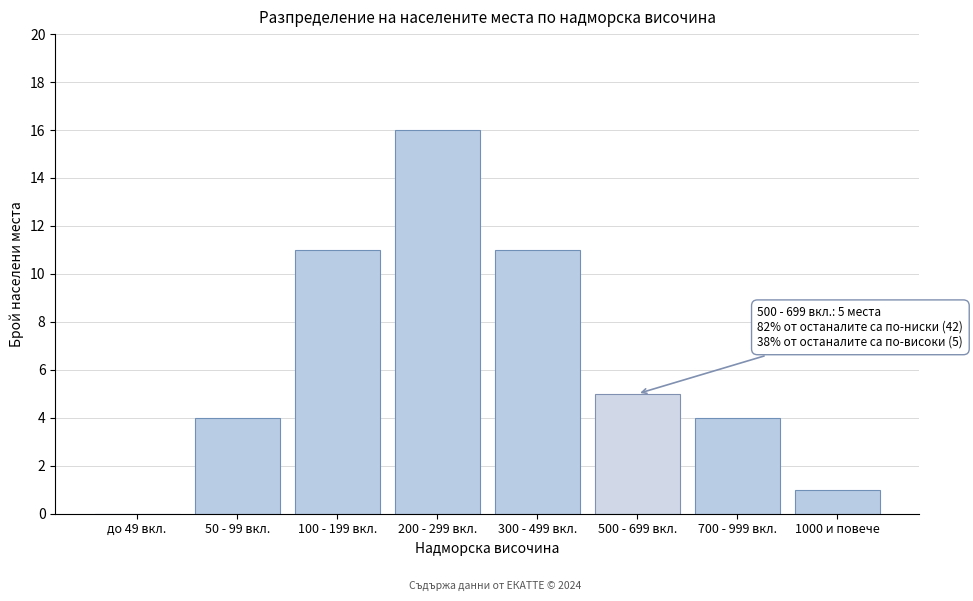

Reading left to right, list all the values displayed in this chart.

до 49 вкл.=0	50 - 99 вкл.=4	100 - 199 вкл.=11	200 - 299 вкл.=16	300 - 499 вкл.=11	500 - 699 вкл.=5	700 - 999 вкл.=4	1000 и повече=1